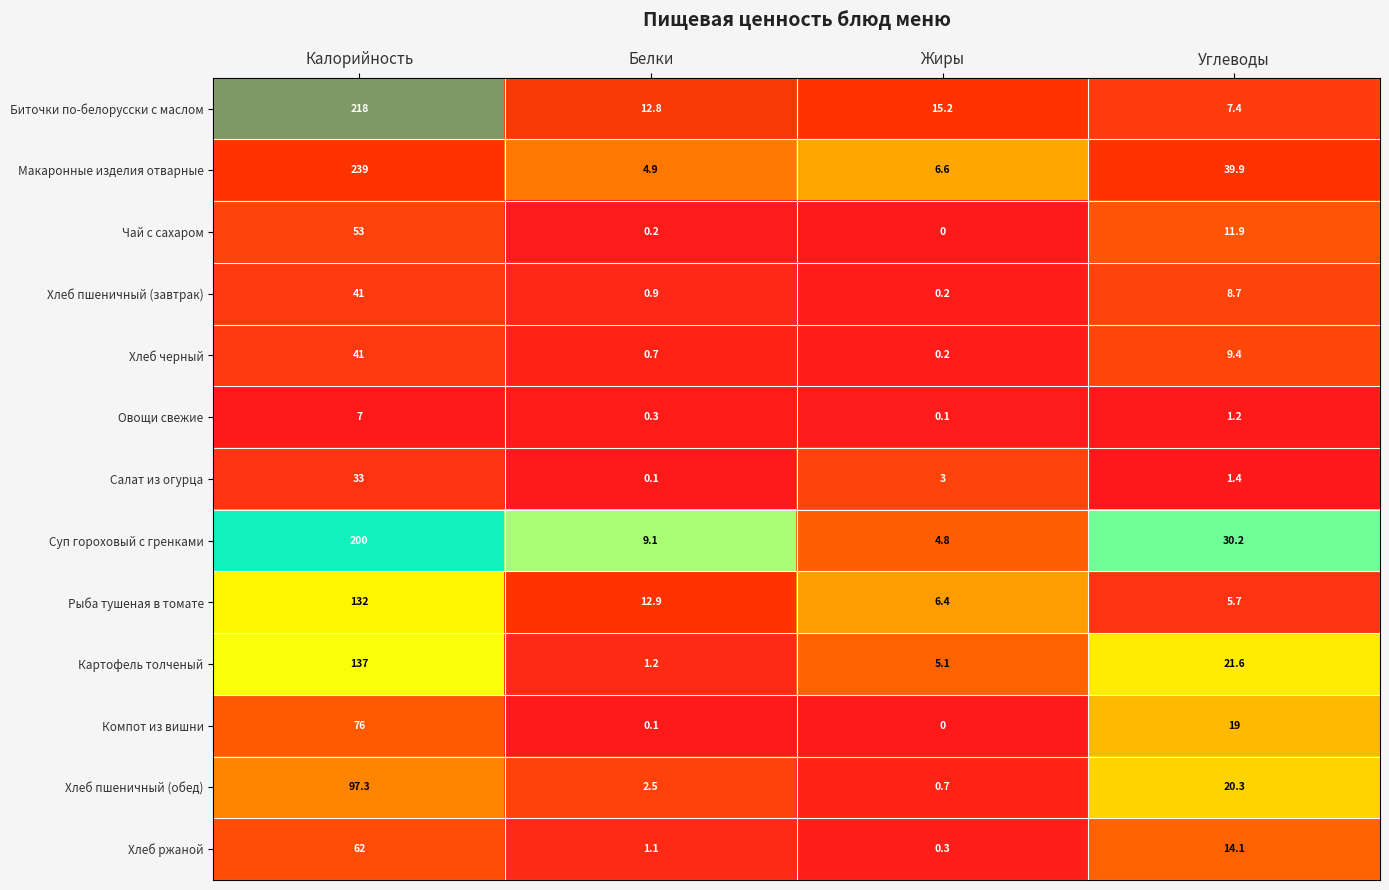

At Углеводы, list the series in order from smallest to largest.

Овощи свежие, Салат из огурца, Рыба тушеная в томате, Биточки по-белорусски с маслом, Хлеб пшеничный (завтрак), Хлеб черный, Чай с сахаром, Хлеб ржаной, Компот из вишни, Хлеб пшеничный (обед), Картофель толченый, Суп гороховый с гренками, Макаронные изделия отварные